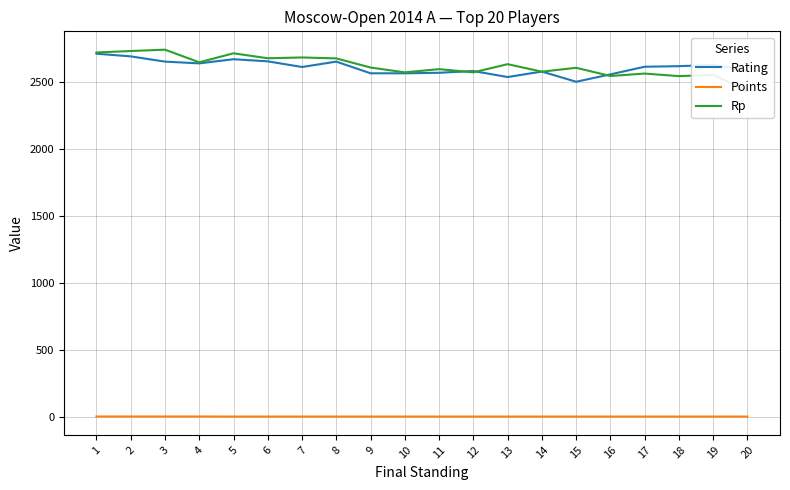

After their last crossing, which series has the higher values: Rp or Rating?

Rating